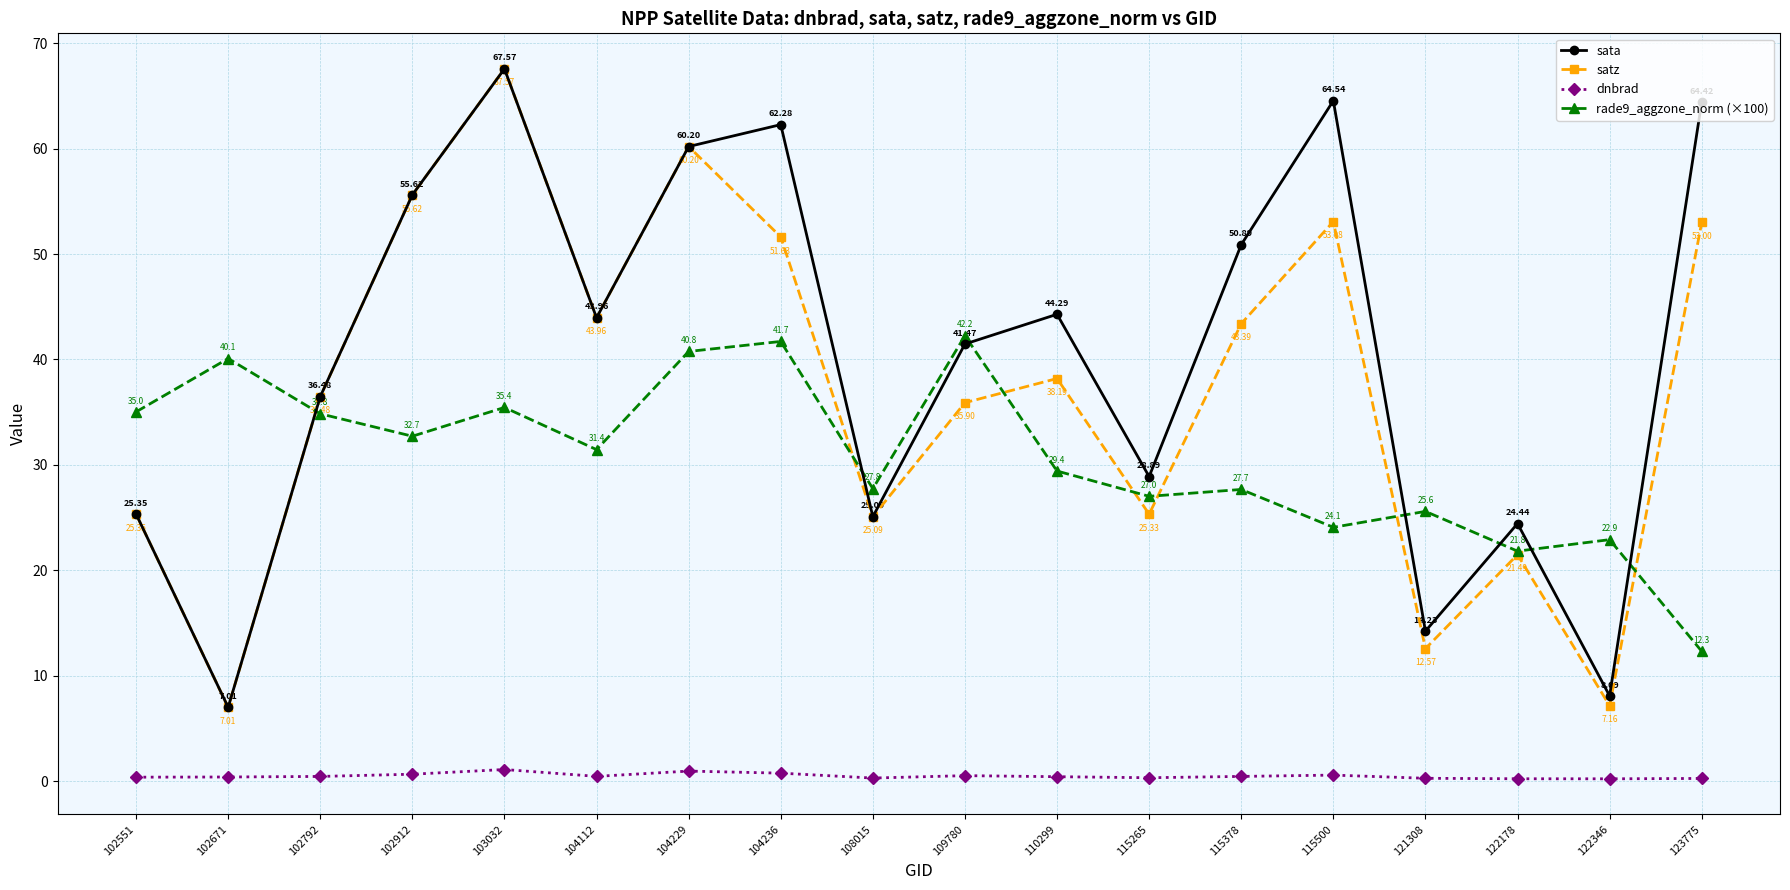

What is the average value of the sata series?

40.3